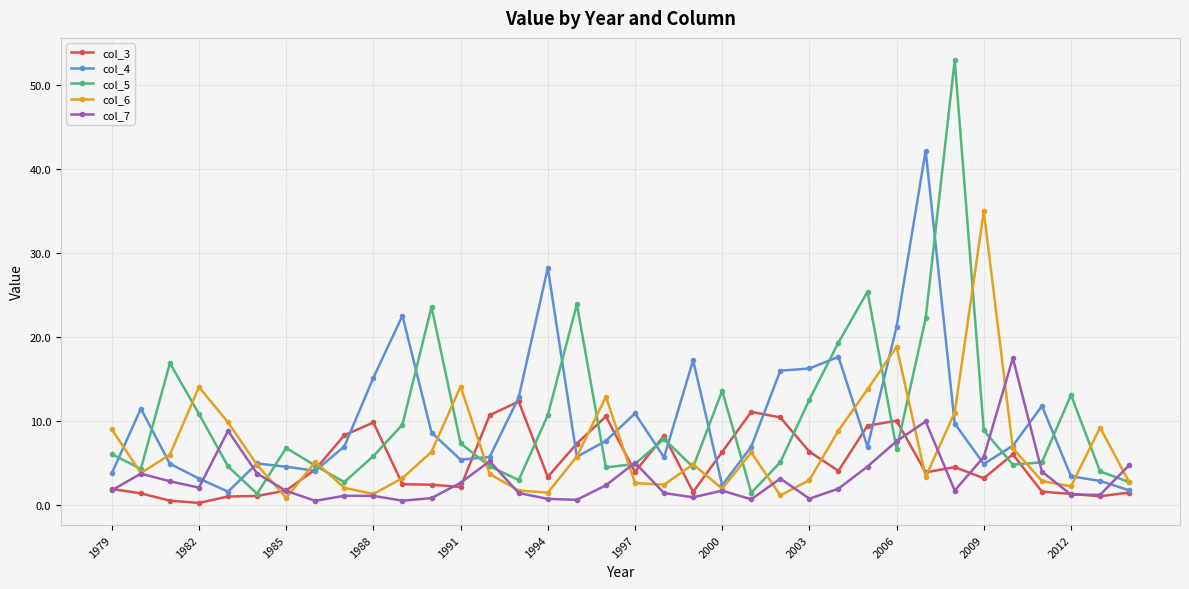

What is the highest value of the col_4 series?

42.2